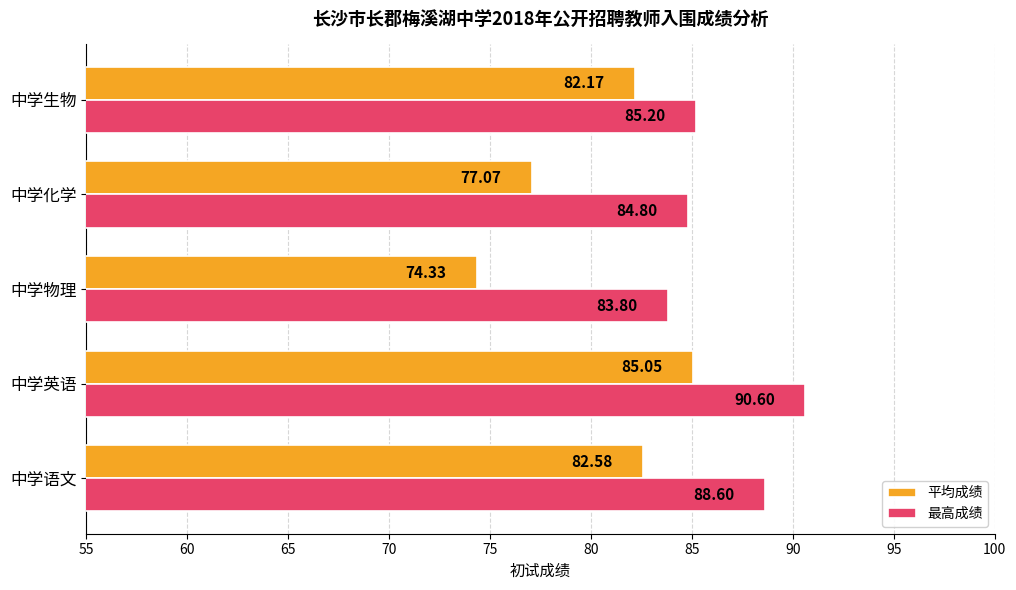

Which series has the largest range (max minus min)?

平均成绩